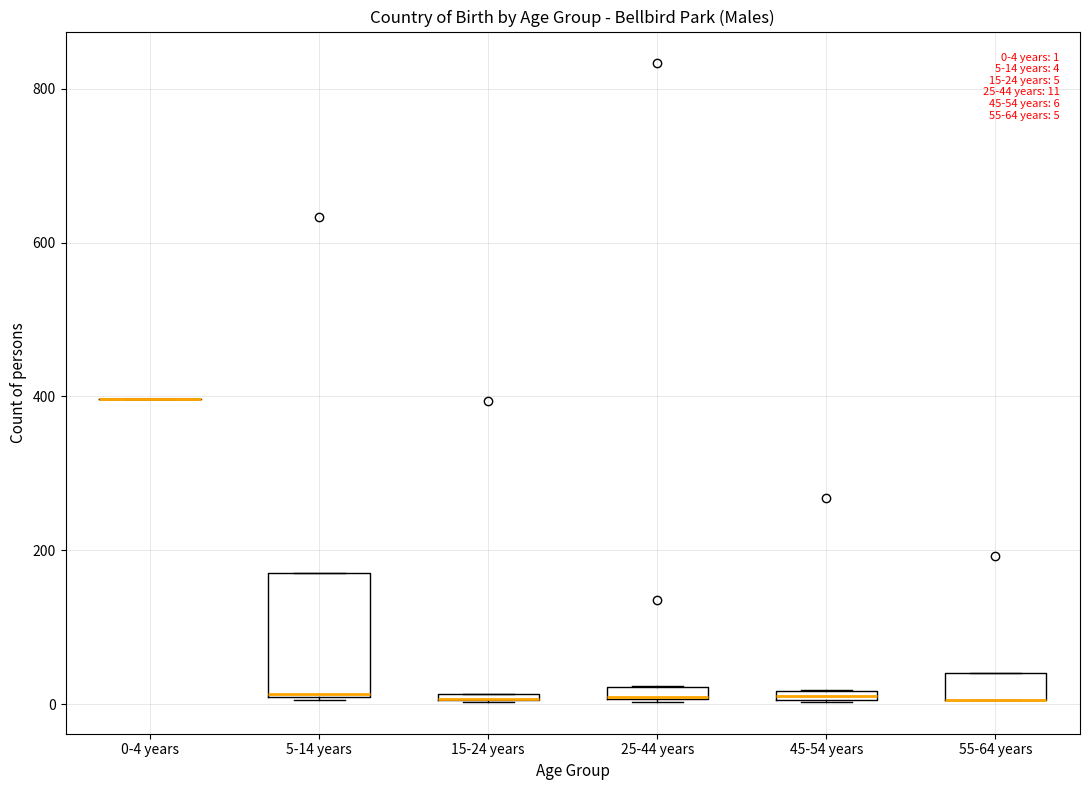

Which box is the tallest, from its lower edge to its upper edge?

5-14 years